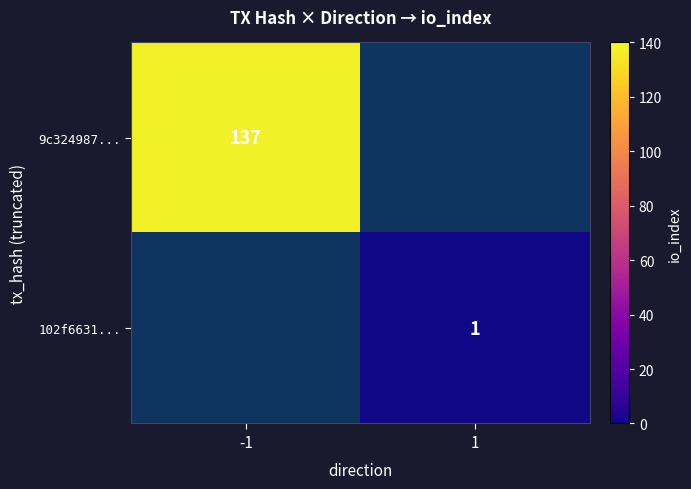

Is the value of 102f6631... at 1 greater than the value of 9c324987... at -1?

No